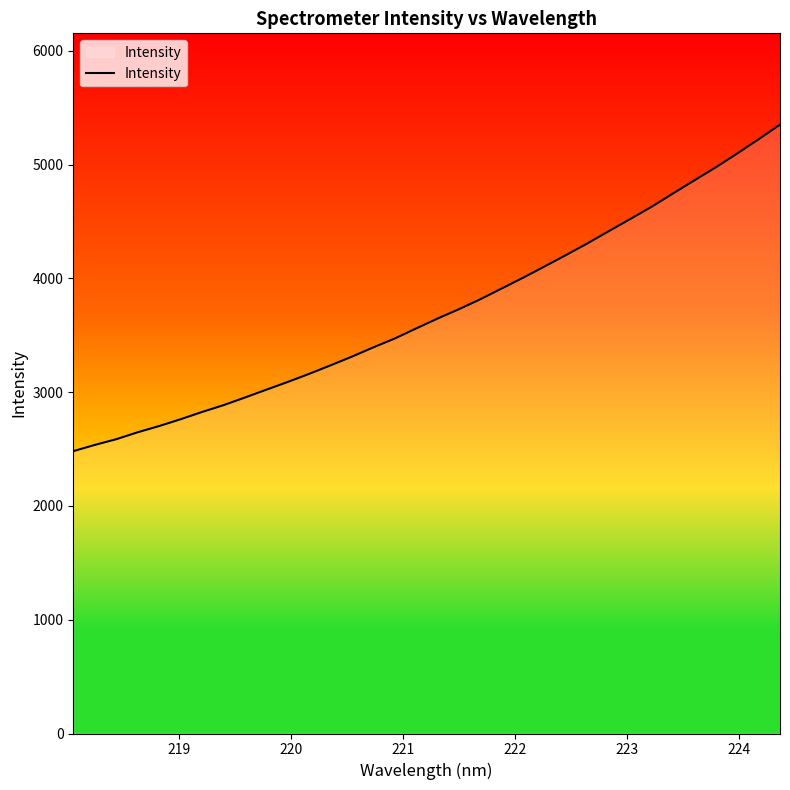

How many lines are shown in the chart?

1